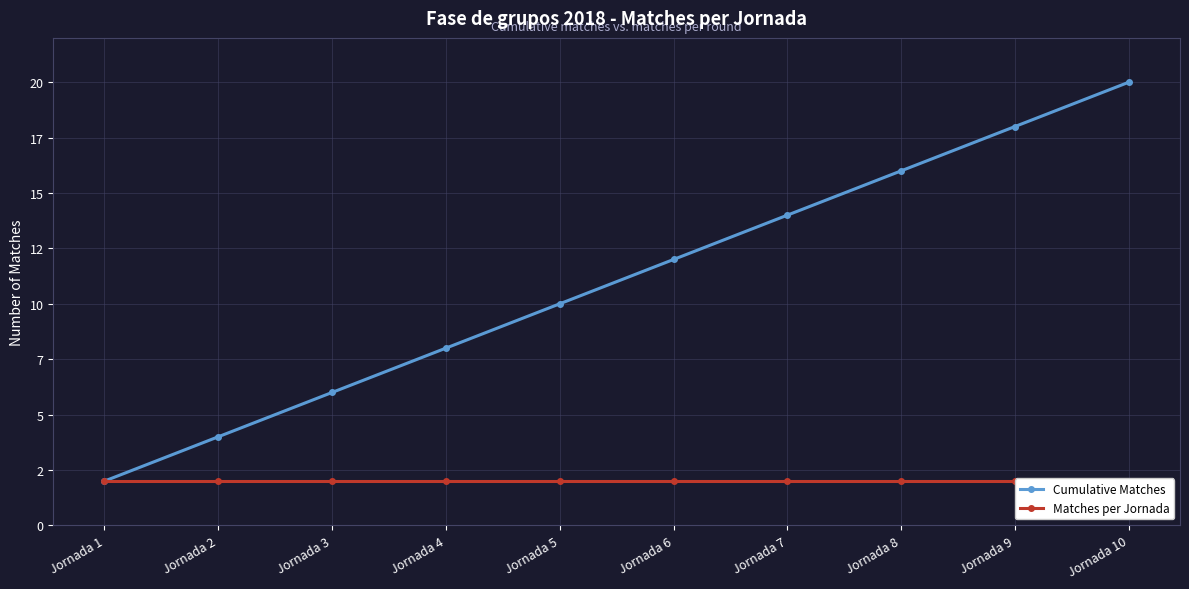

List the series in order of their peak value, lowest first.

Matches per Jornada, Cumulative Matches